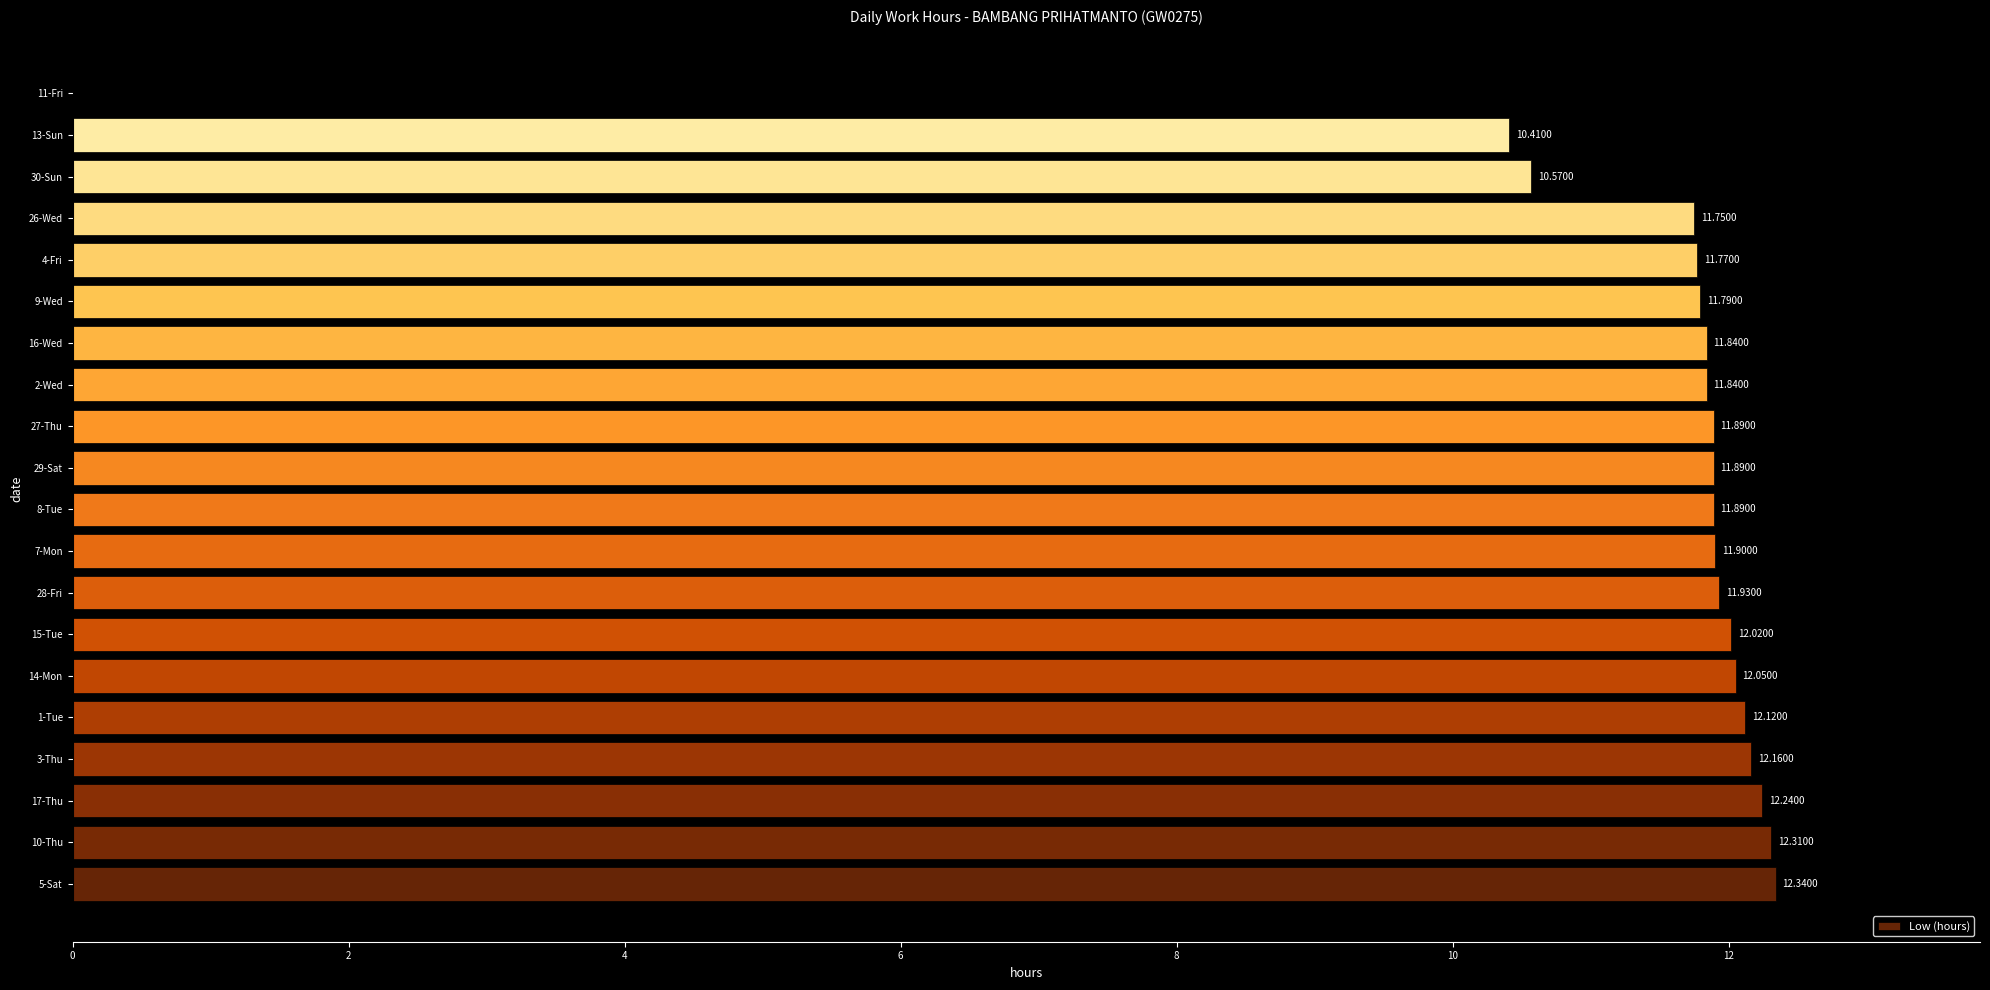

What is the ratio of the value at 10-Thu to the value at 2-Wed?

1.0